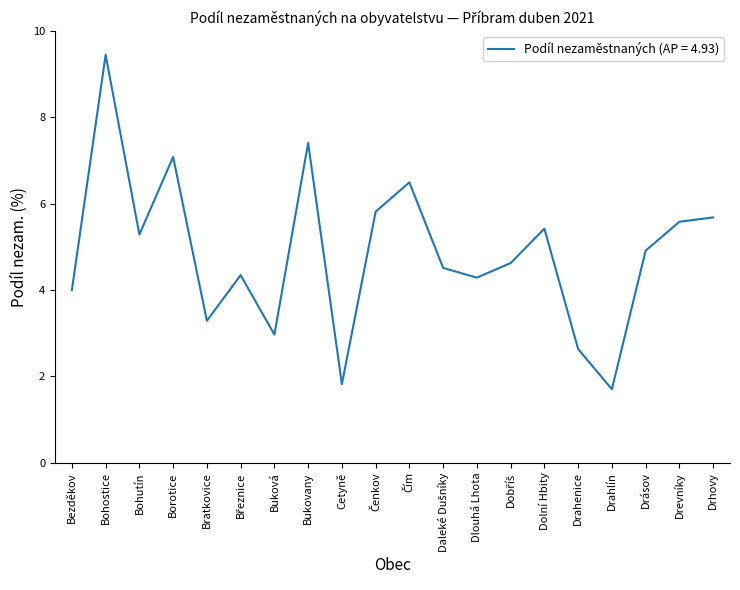

What is the sum of all values?

97.3